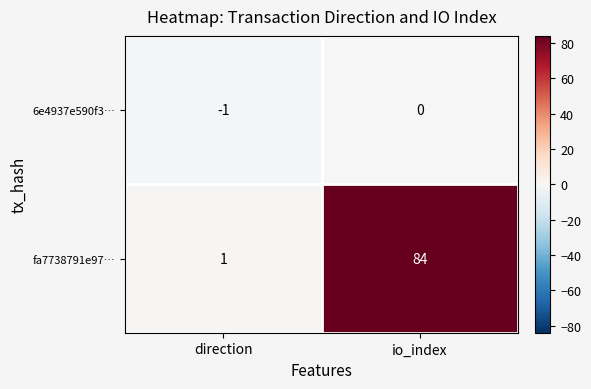

What is the sum of the fa7738791e97… values at io_index and direction?

85